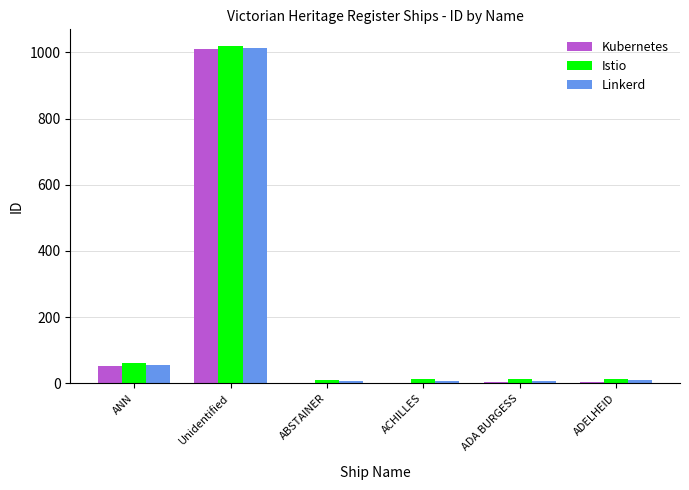

The Linkerd series shows 1014 at Unidentified. True or false?

True